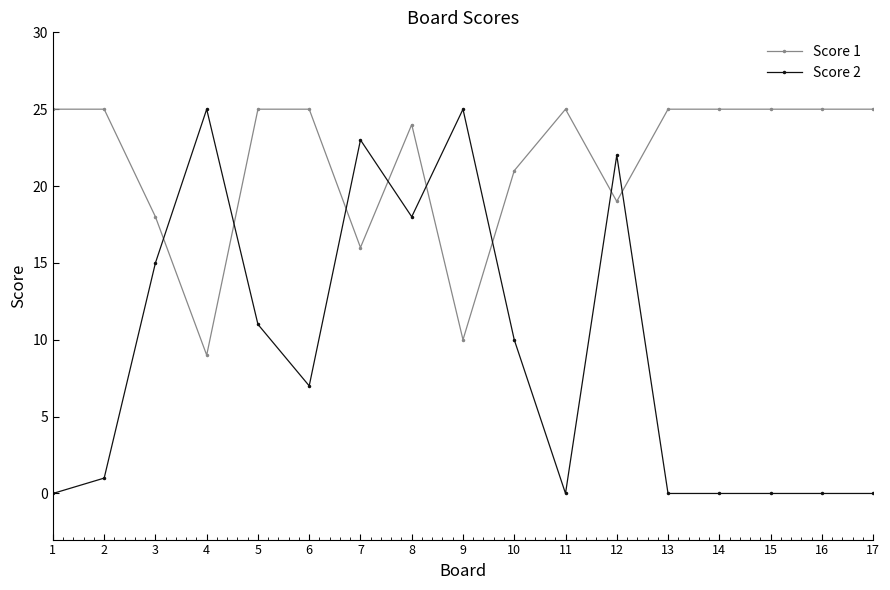

What is the difference between the maximum and minimum values in the Score 2 series?

25